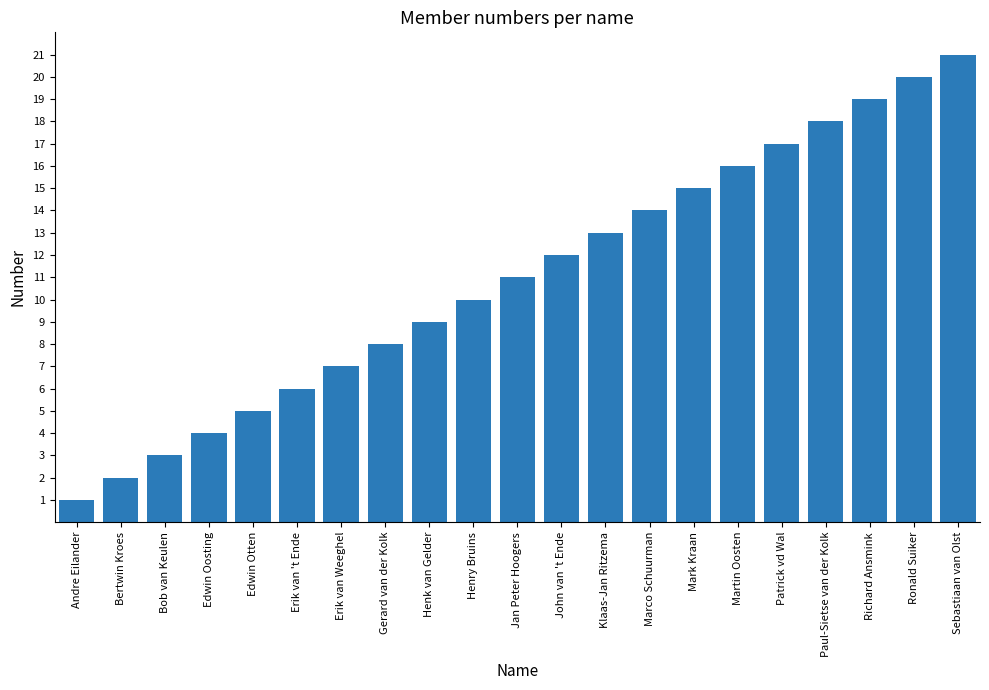

What position from the left is Gerard van der Kolk?

8